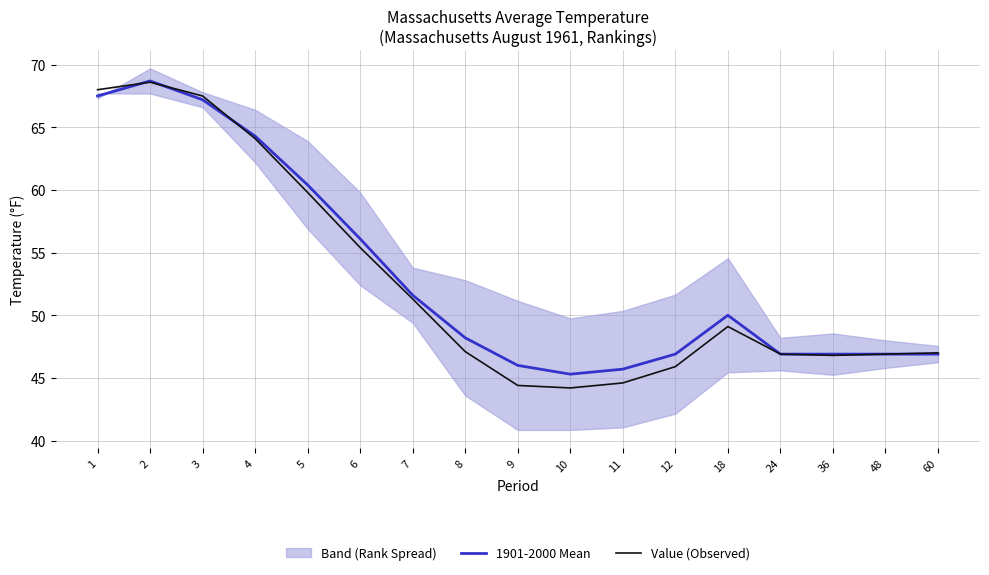

True or false: 1901-2000 Mean has a value of 68.7 at 2.

True